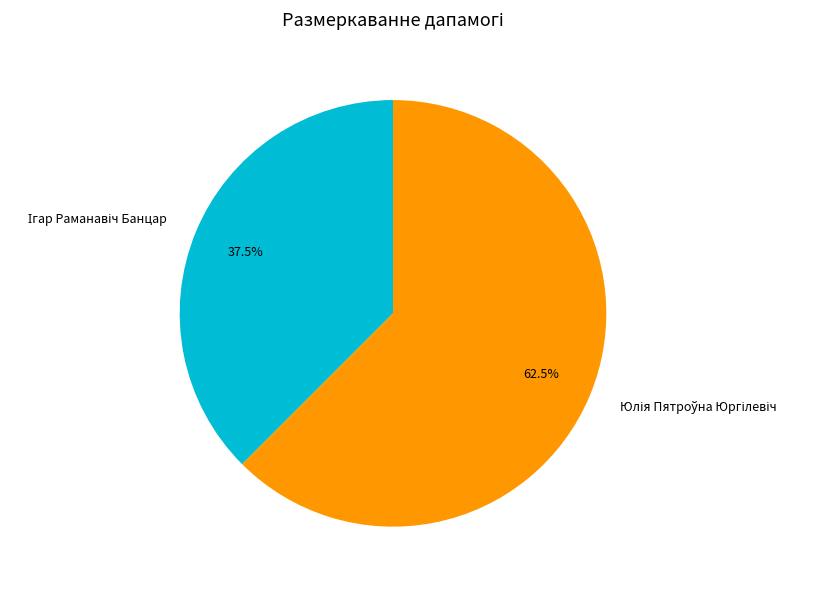

Does any single category account for the majority?

Yes